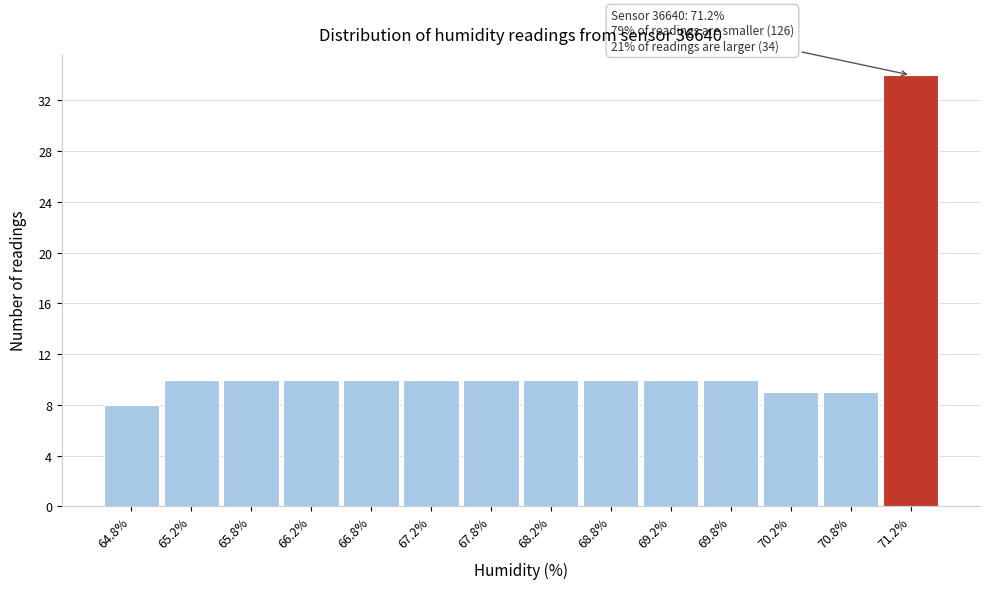

Over which range of the x-axis is the bar tallest?

71.0 to 71.5